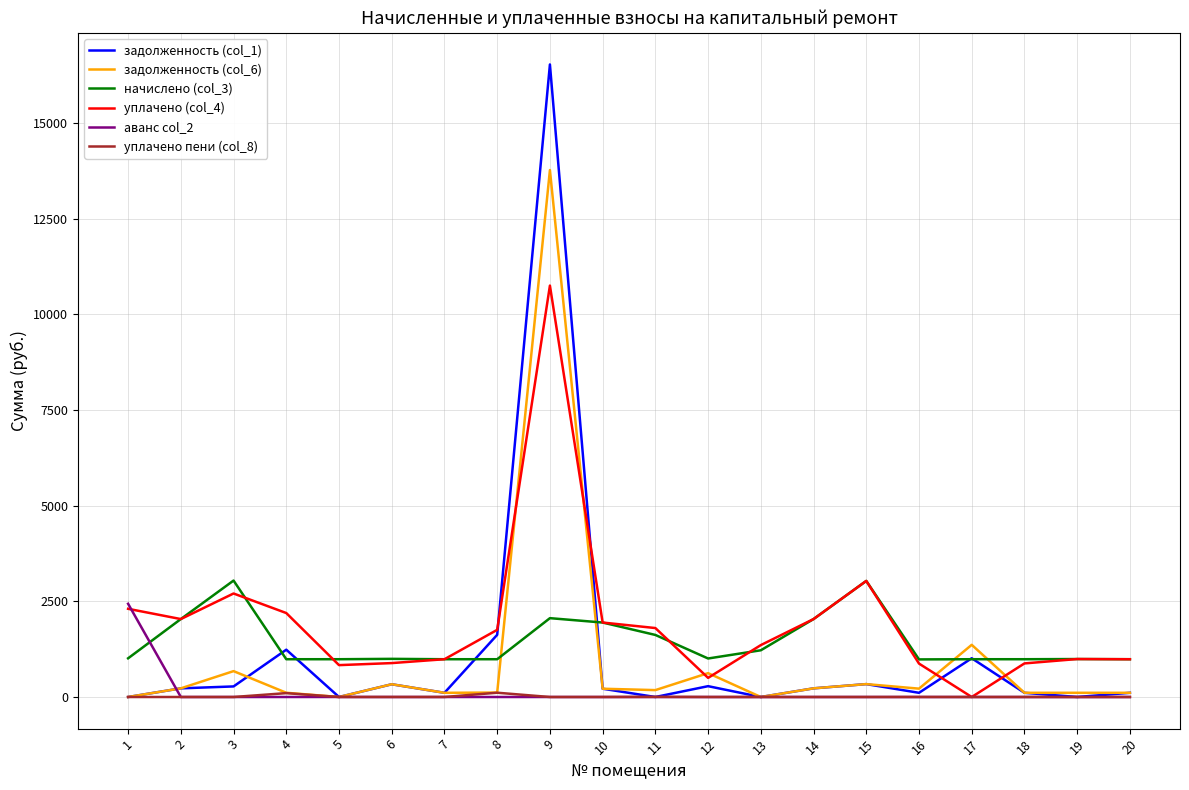

Is the value of задолженность (col_6) at 1 greater than the value of начислено (col_3) at 5?

No